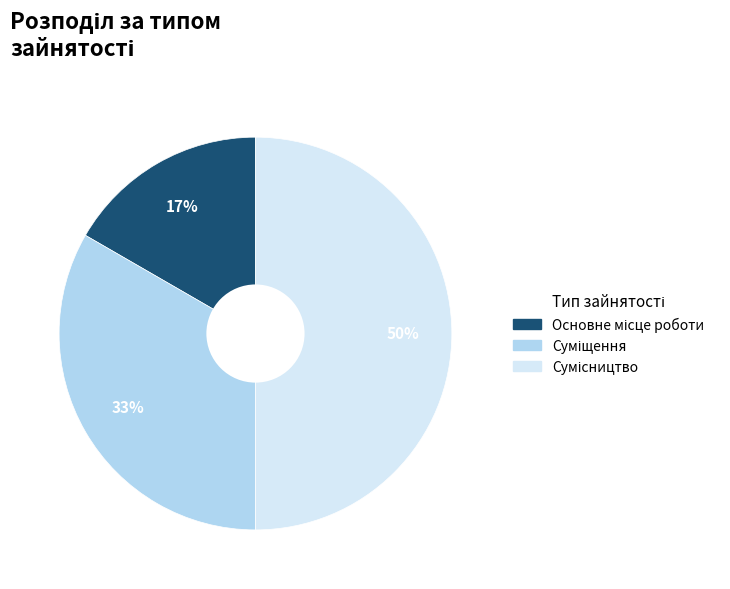

To the nearest percent, what is the average slice percentage?

33%